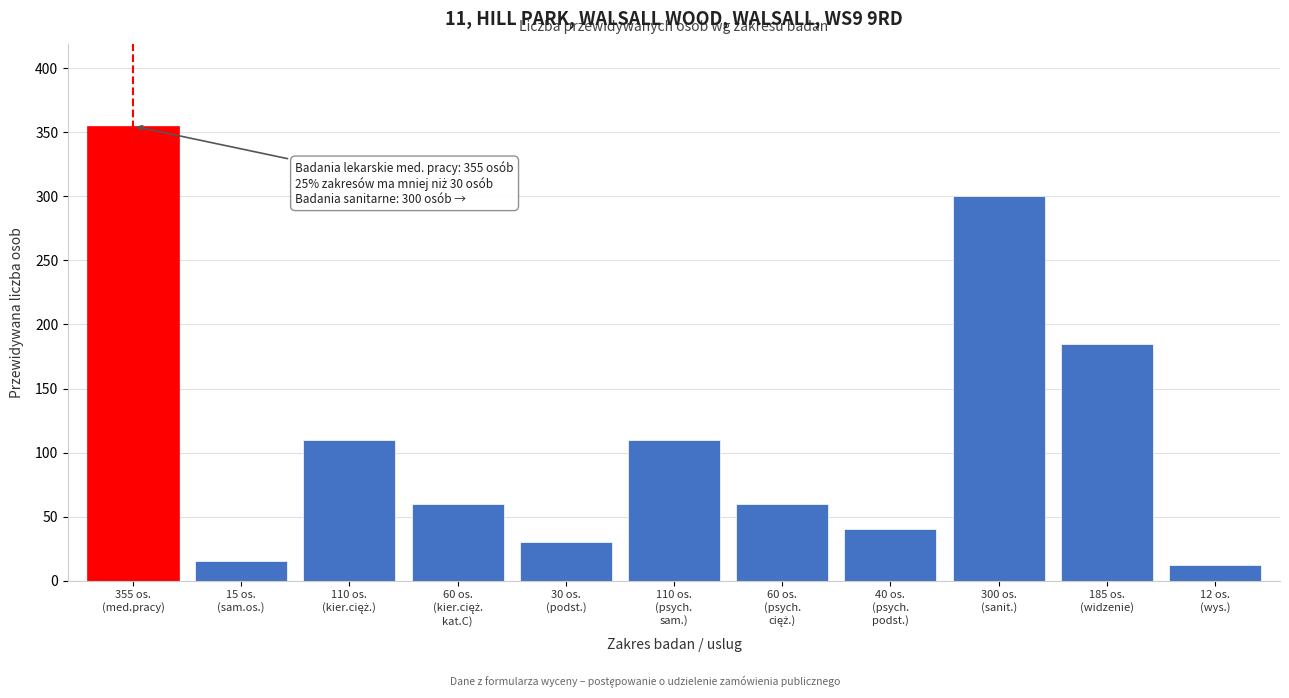

Reading right to left, extract all data points from this chart.

12	185	300	40	60	110	30	60	110	15	355